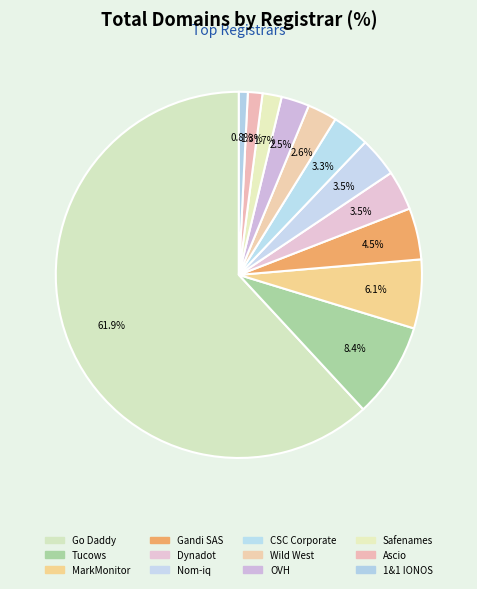

Rank the categories by value from highest to lowest.

Go Daddy, LLC, Tucows.com Co., MarkMonitor, Inc., Gandi SAS, Dynadot LLC, Nom-iq Ltd., CSC Corporate Domains, Wild West Domains, OVH, Safenames Ltd, Ascio Technologies, 1&1 IONOS SE